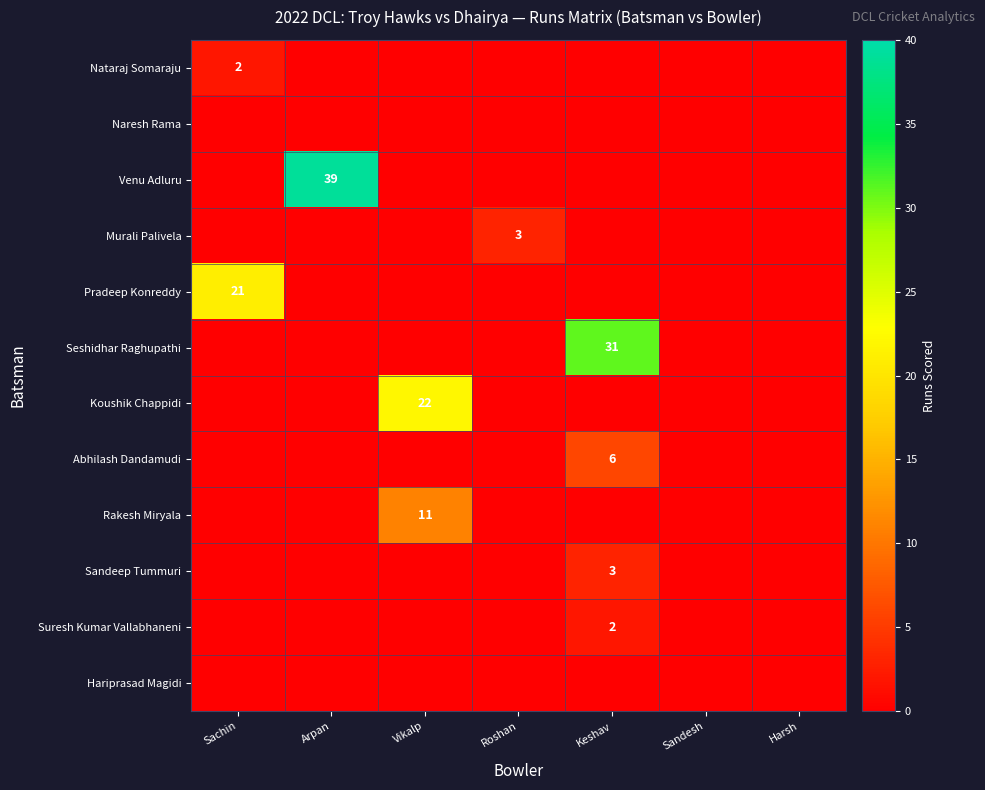

At how many categories does at least one series exceed 23?

2